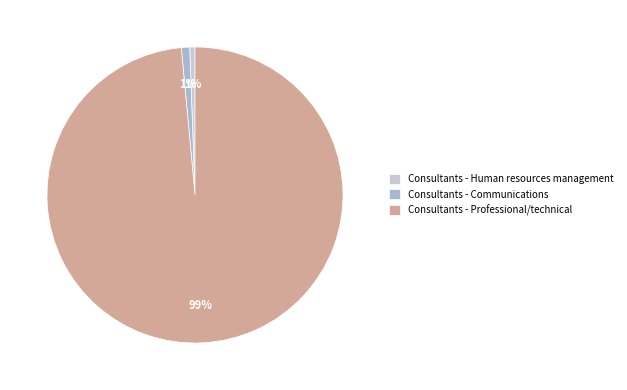

How many slices are in this pie chart?

3